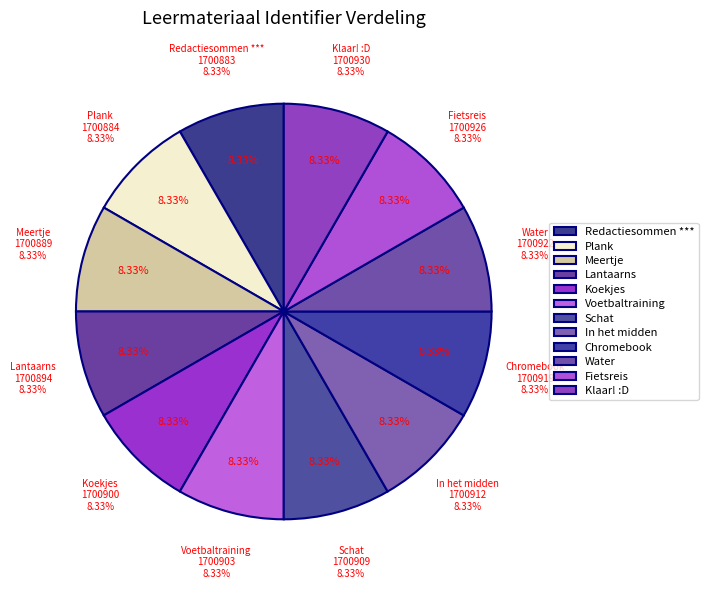

The Lantaarns slice represents 1% of the pie. True or false?

False